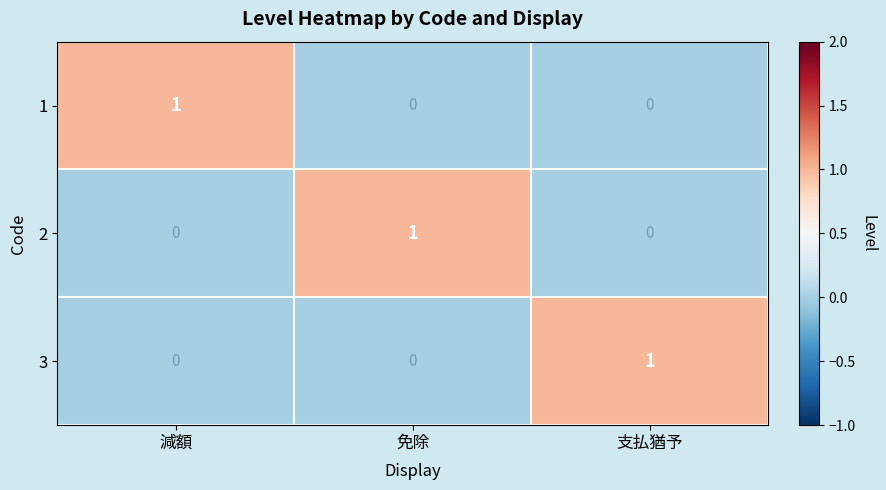

Is the value of 2 at 免除 greater than the value of 3 at 免除?

Yes